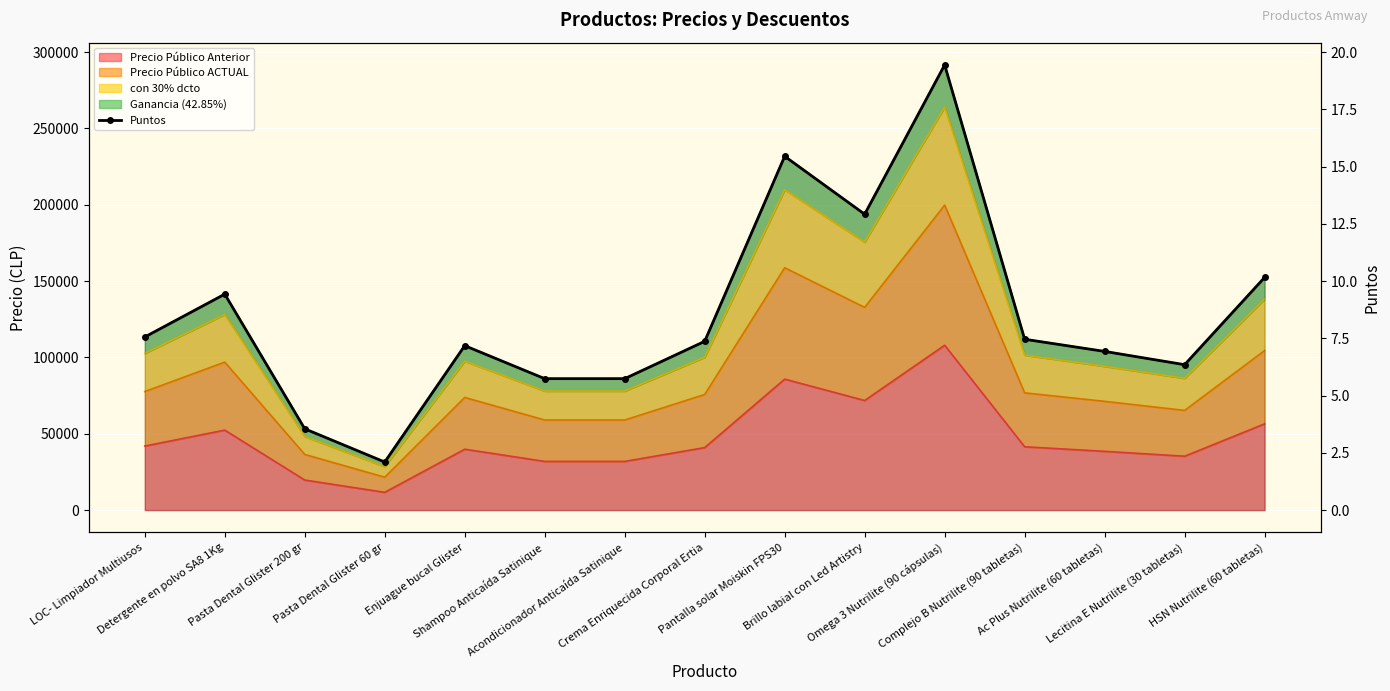

What is the label of the 5th point from the left?

Enjuague bucal Glister